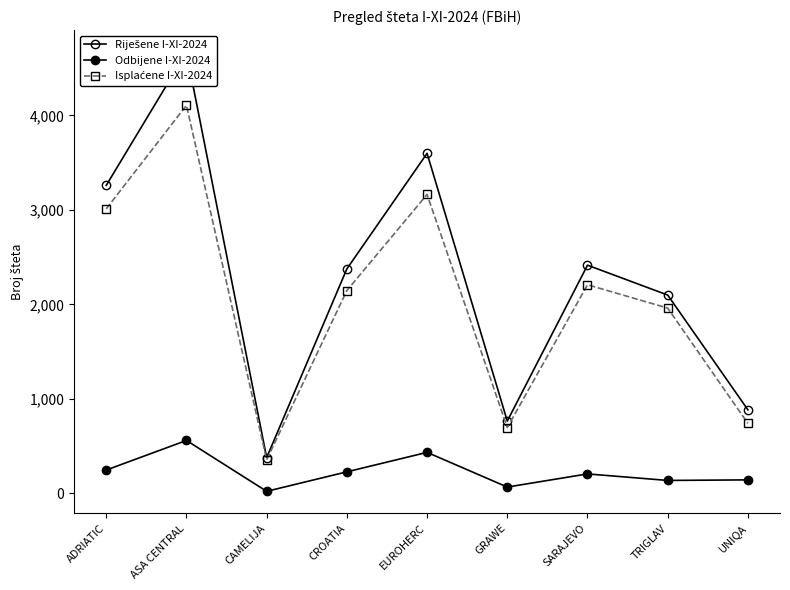

True or false: Riješene I-XI-2024 and Isplaćene I-XI-2024 intersect in this chart.

False